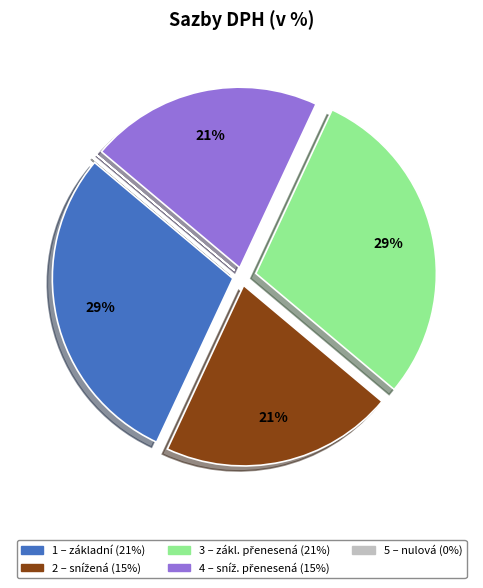

Is 1 – základní (21%) the majority of the pie?

No